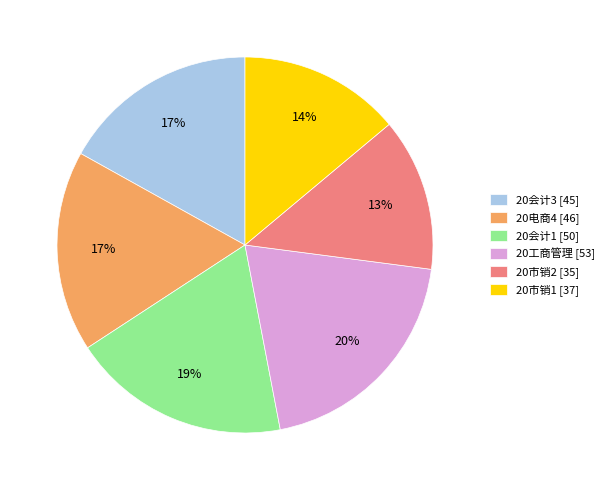

Which has a higher value, 20工商管理 [53] or 20市销2 [35]?

20工商管理 [53]